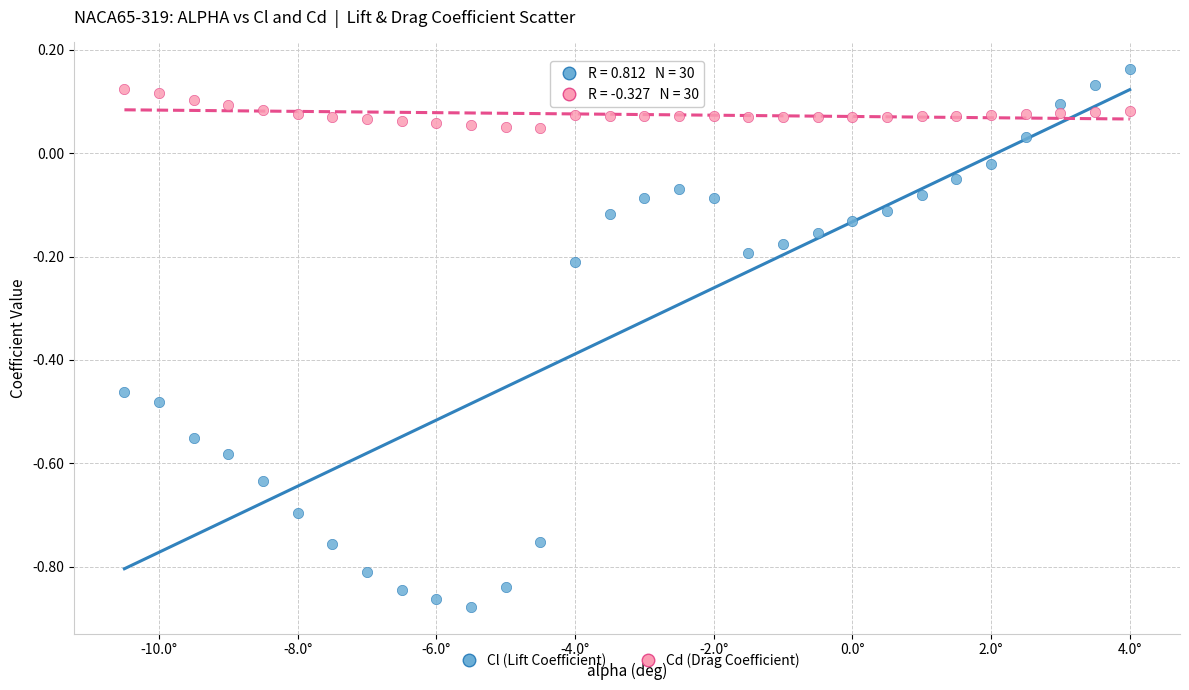

Across all data points, what is the range of Y values (max minus min)?

1.0